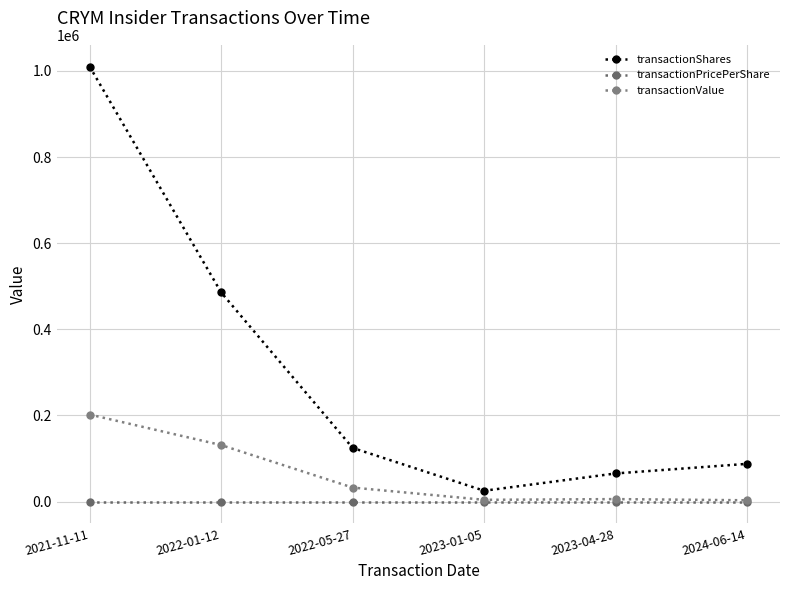

At which category is the sum across all series the highest?

2021-11-11